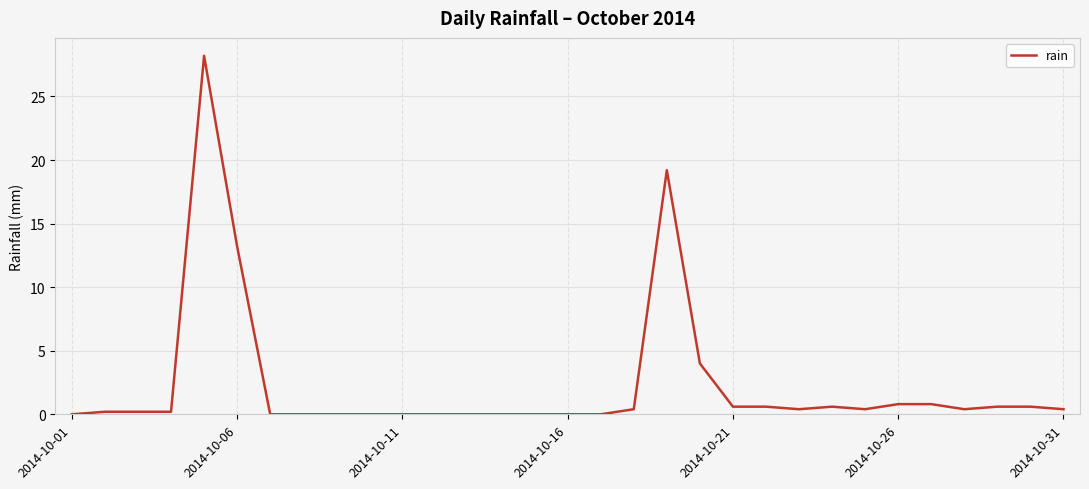

What is the greatest value displayed?

28.2